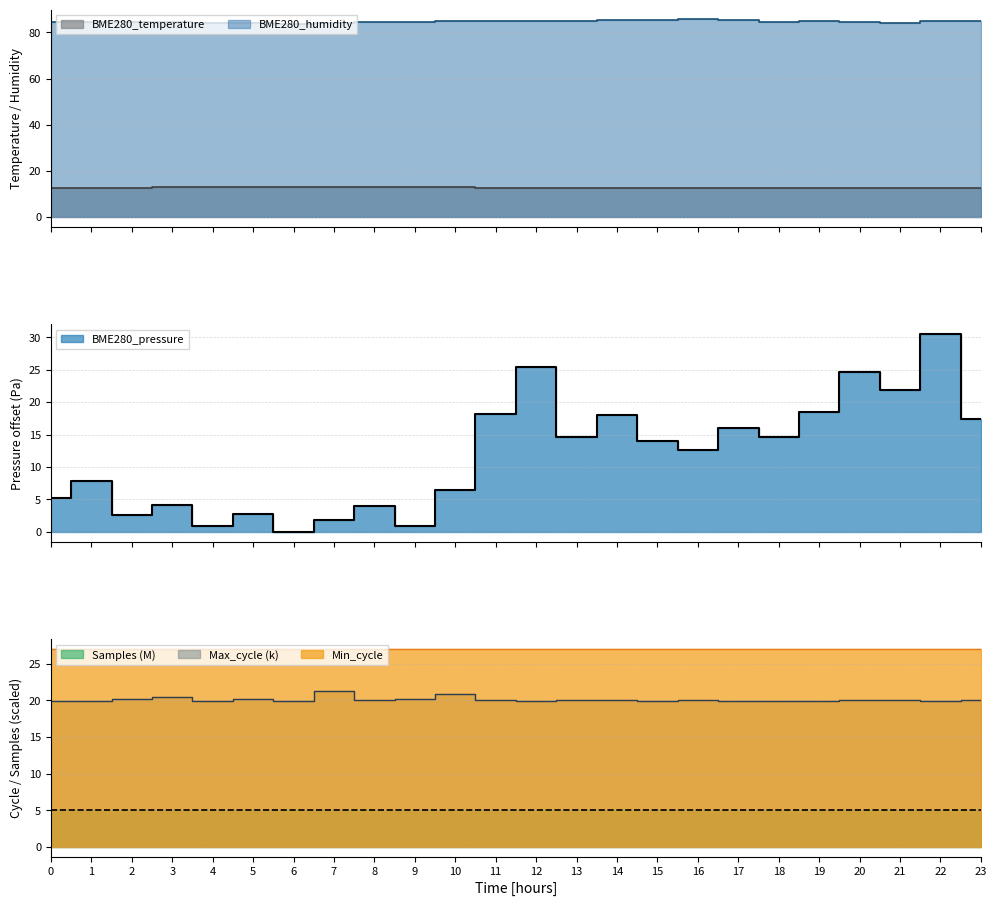

At which category does the chart reach its minimum across all series?

6